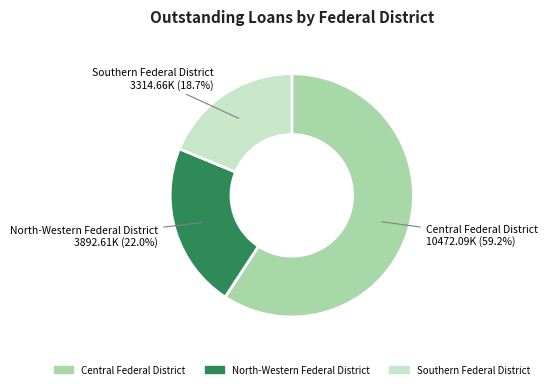

To the nearest percent, what percentage of the pie is Central Federal District?

59%